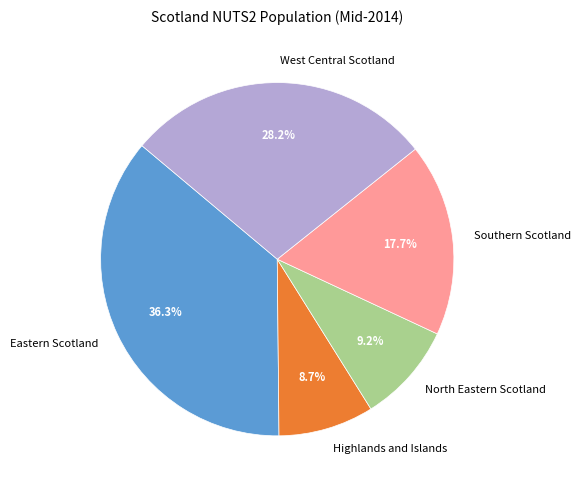

Which has a higher value, West Central Scotland or North Eastern Scotland?

West Central Scotland